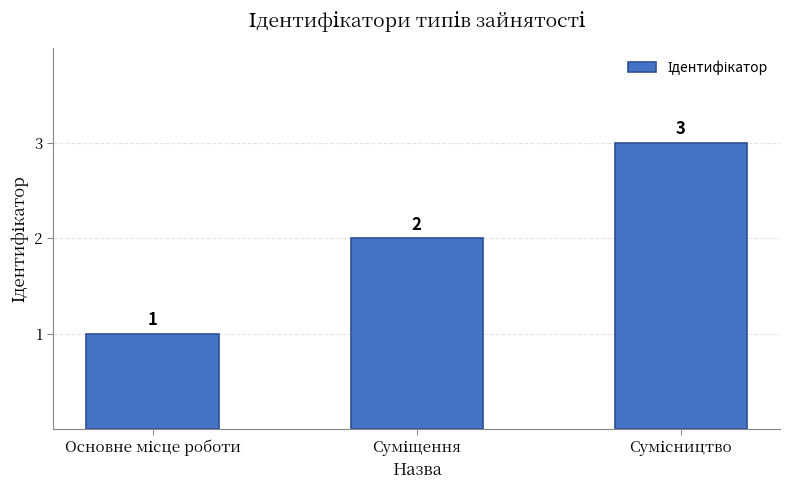

How many values are between 1 and 3?

3